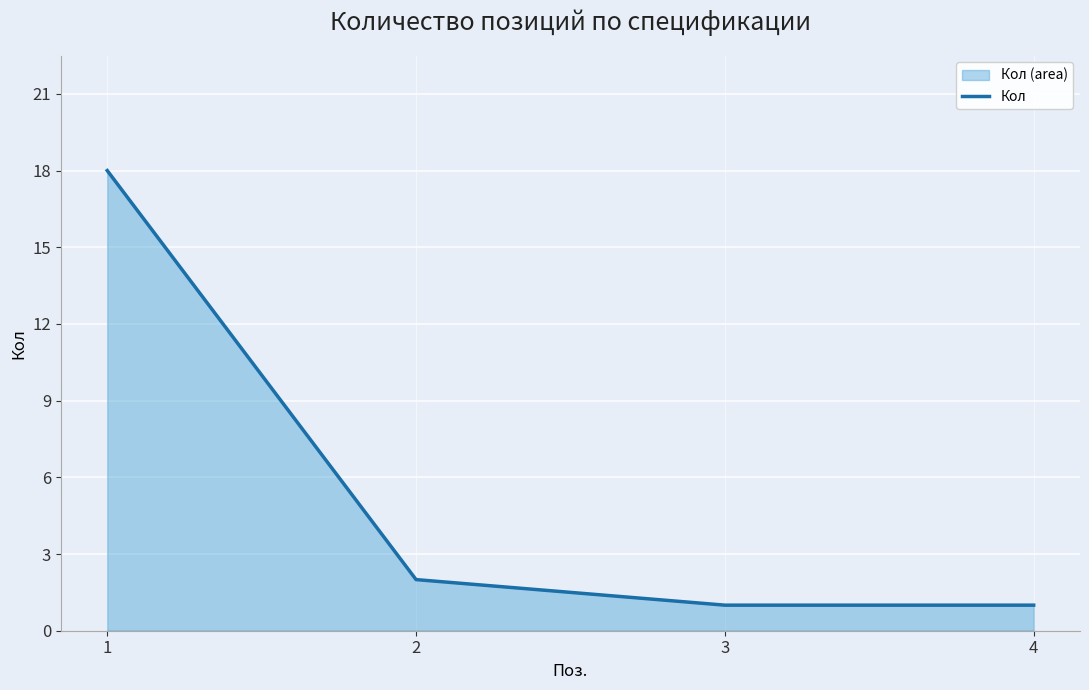

Approximately how many times larger is the value at 3 compared to 4?

1.0